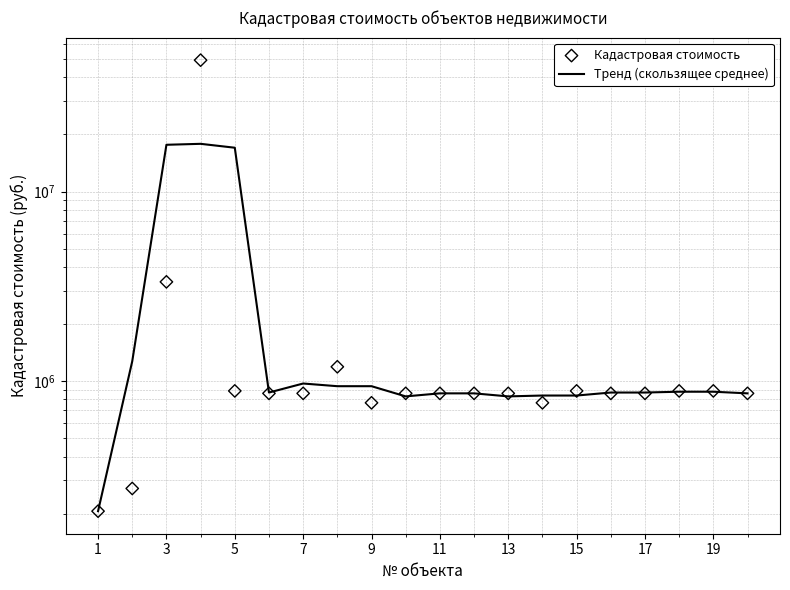

Which series contains the lowest Y value?

Тренд (скользящее среднее)